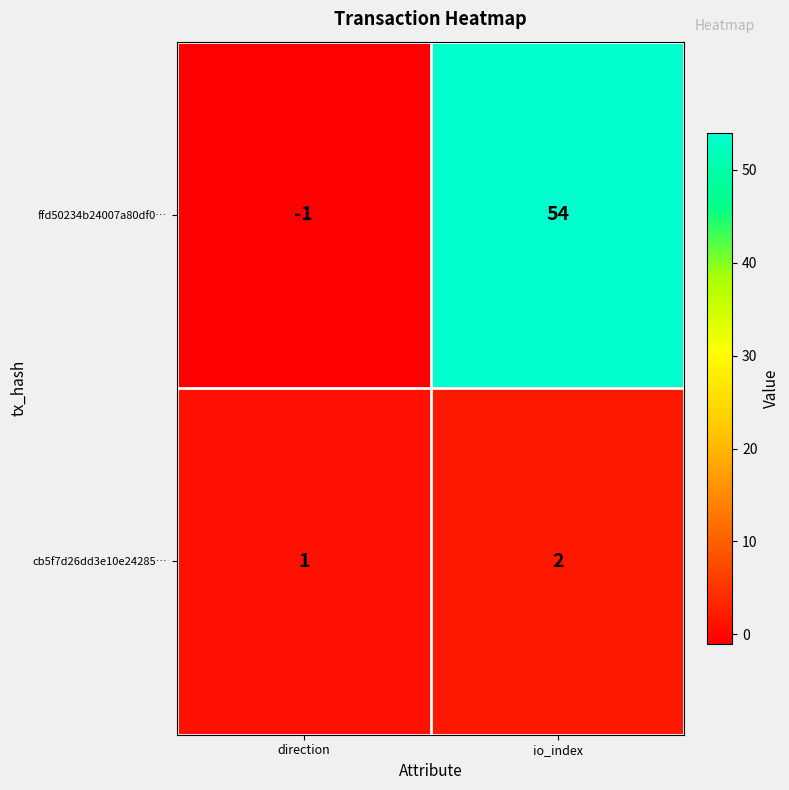

Which label corresponds to the smallest value in the chart?

direction